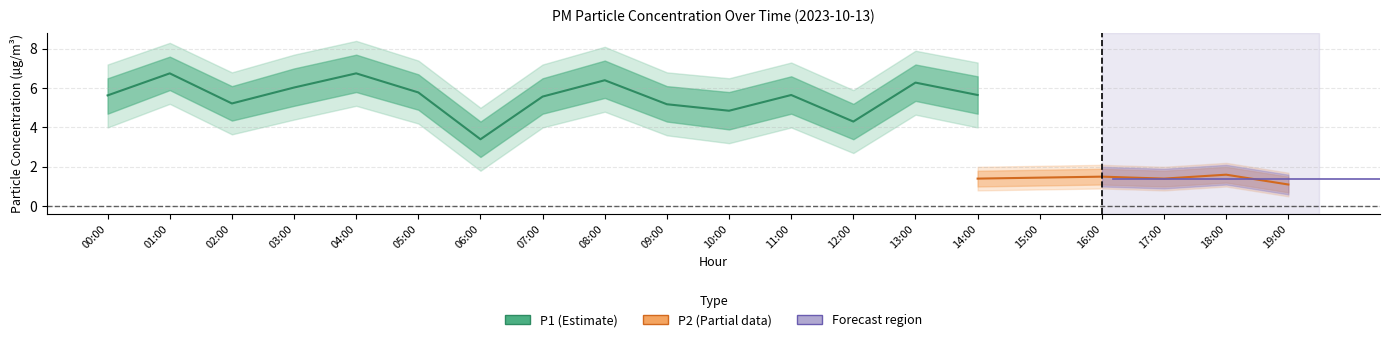

Which series has the widest spread of values?

P1